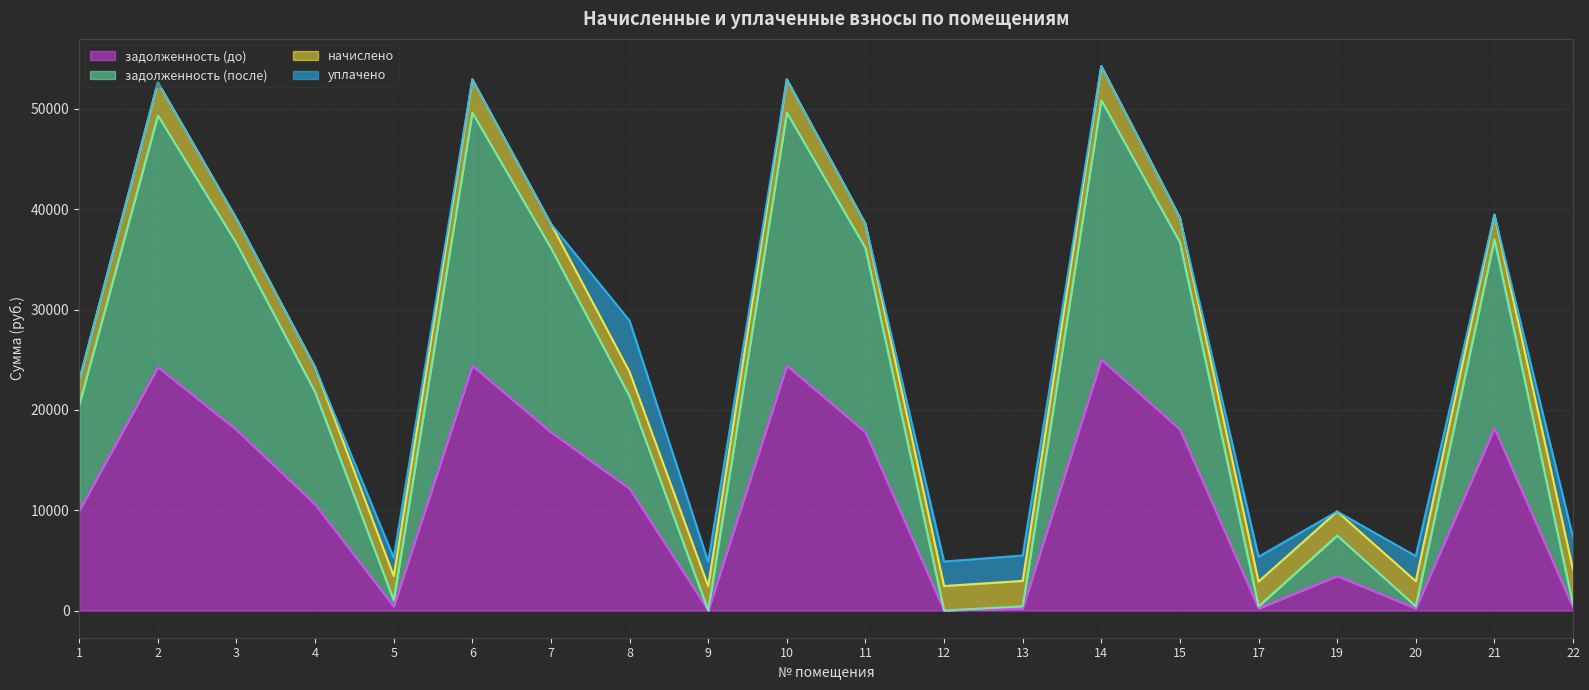

At which category does the chart reach its minimum across all series?

9